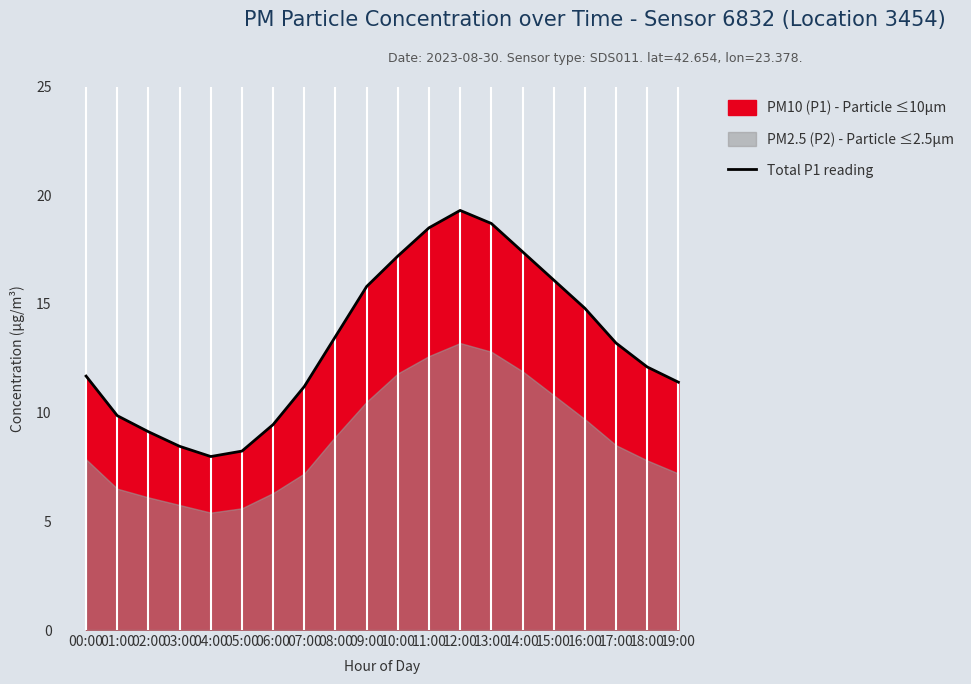

What is the difference between the values at 07:00 and 17:00?

2.0